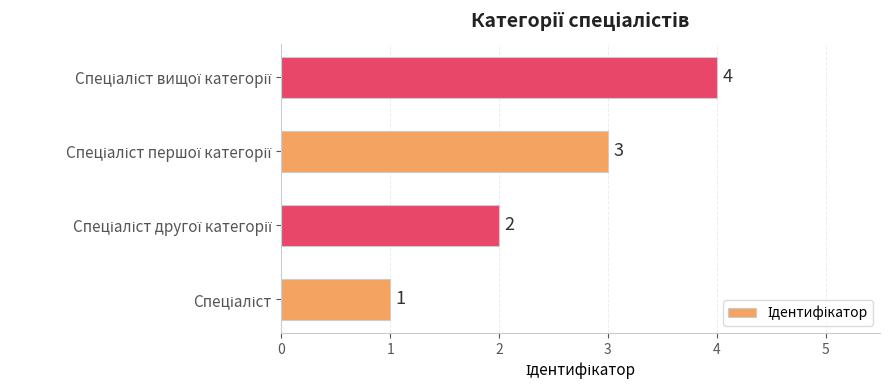

What is the difference between the maximum and minimum values?

3